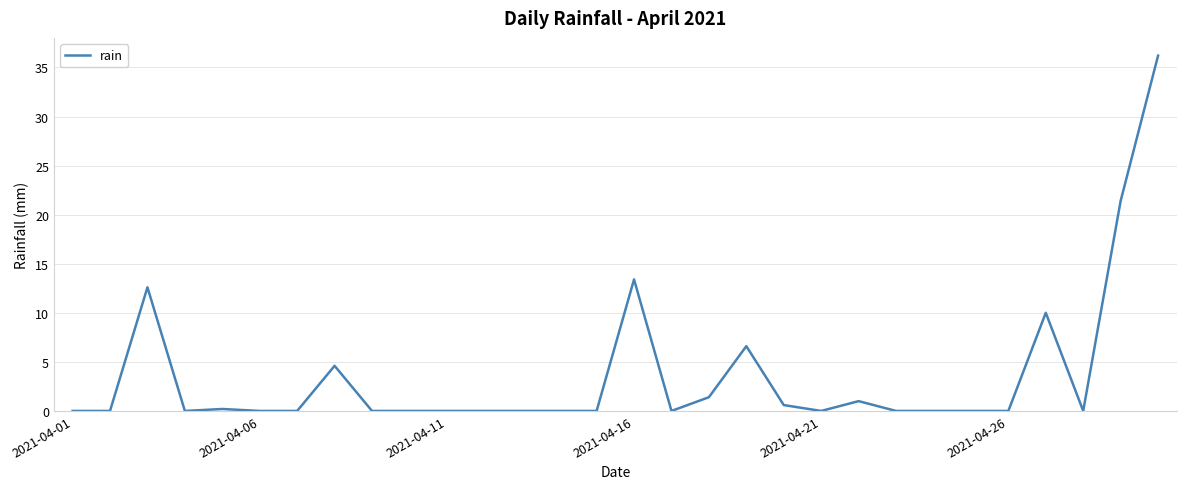

What is the maximum value shown in the chart?

36.2